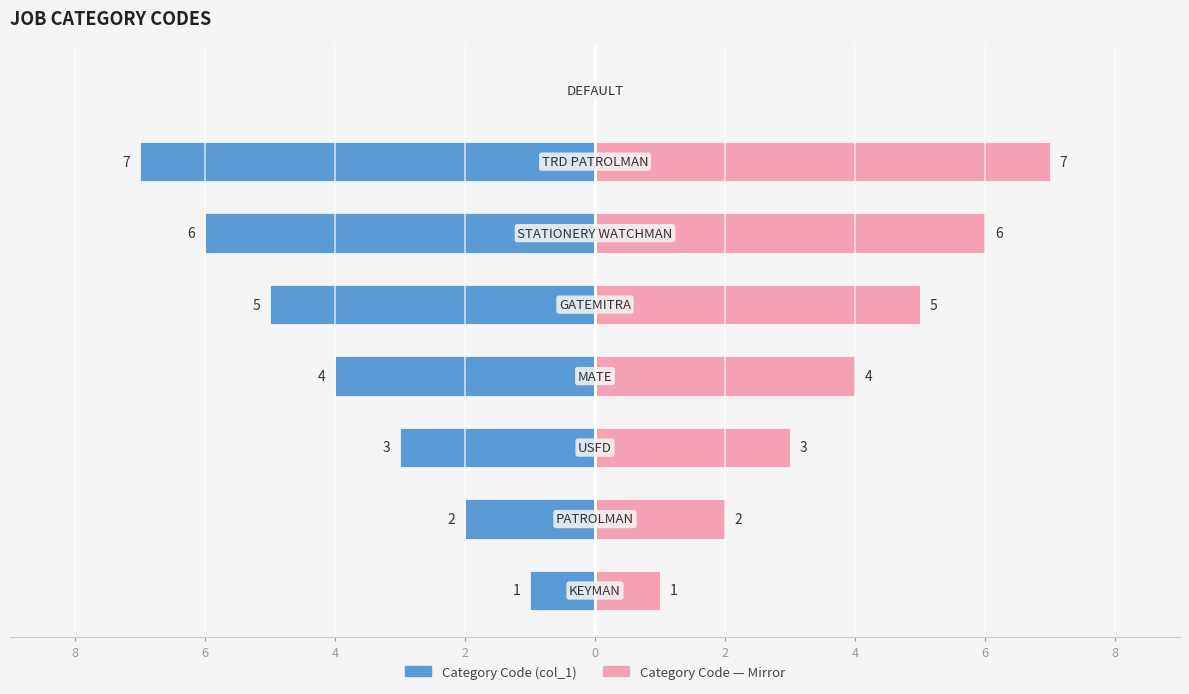

What is the difference between the maximum and second lowest values in the Category Code (col_1) series?

6